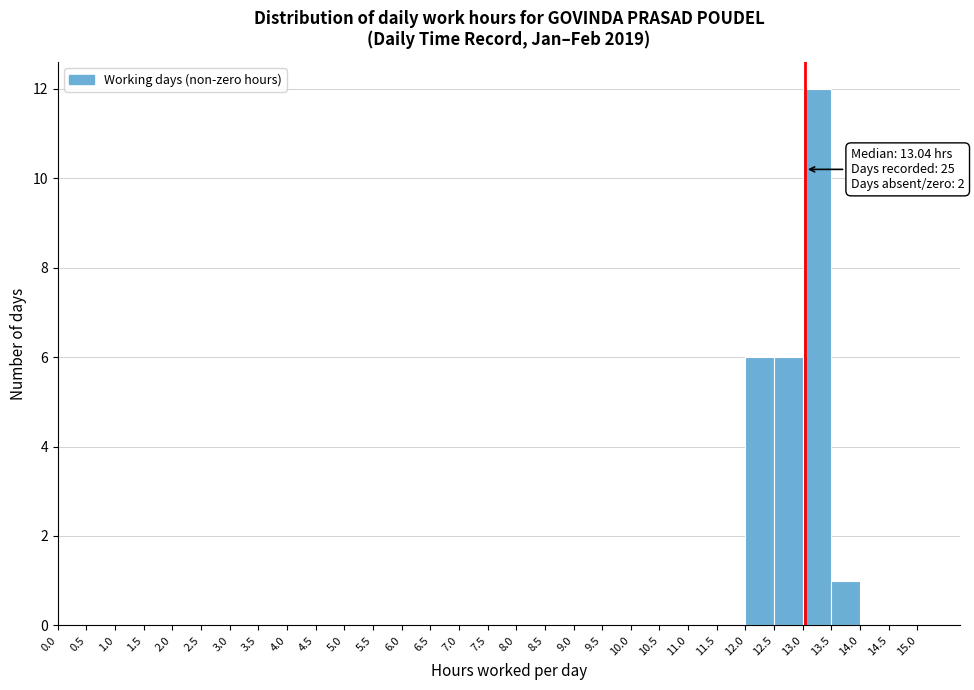

Over which range of the x-axis is the bar tallest?

13.0 to 13.5